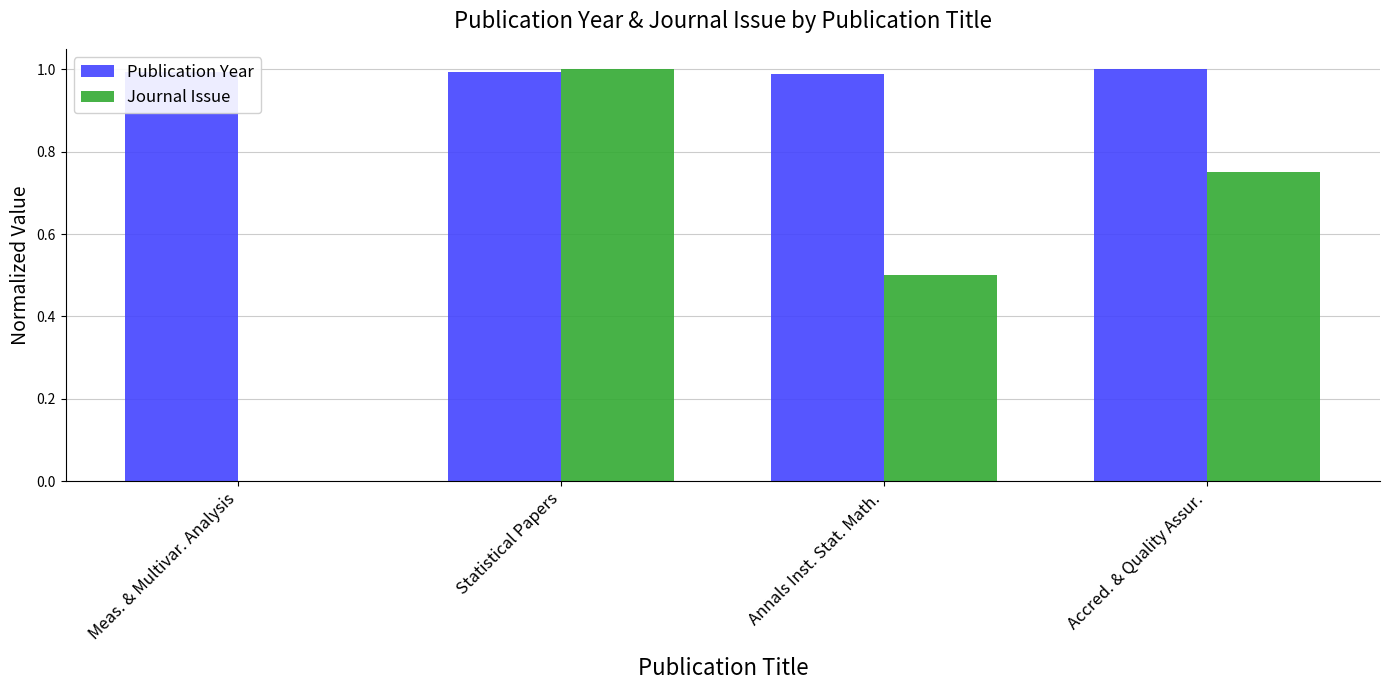

What is the total value across all series at Accred. & Quality Assur.?

1.8